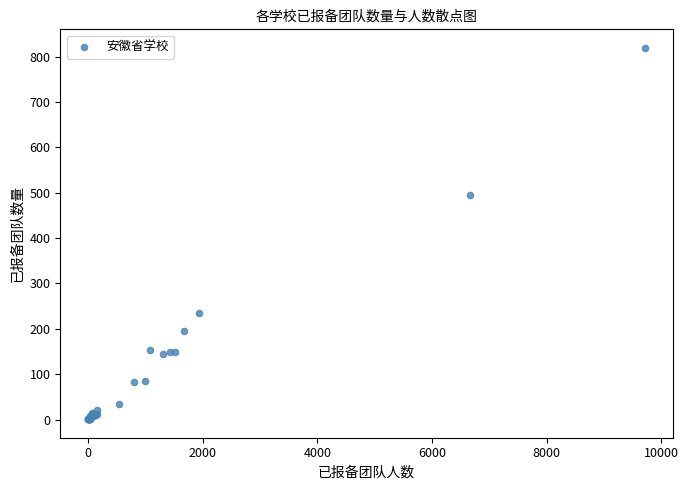

What Y value in the scatter plot is closest to 410?

494